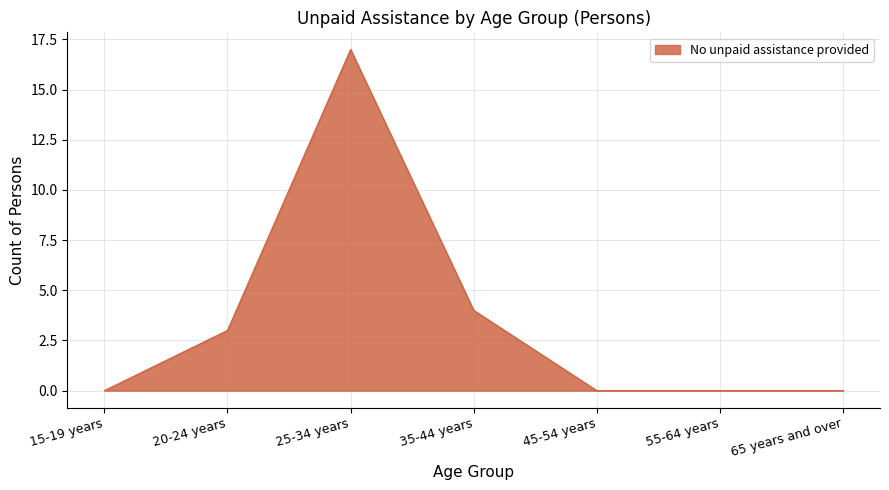

The value at 20-24 years is 5. True or false?

False